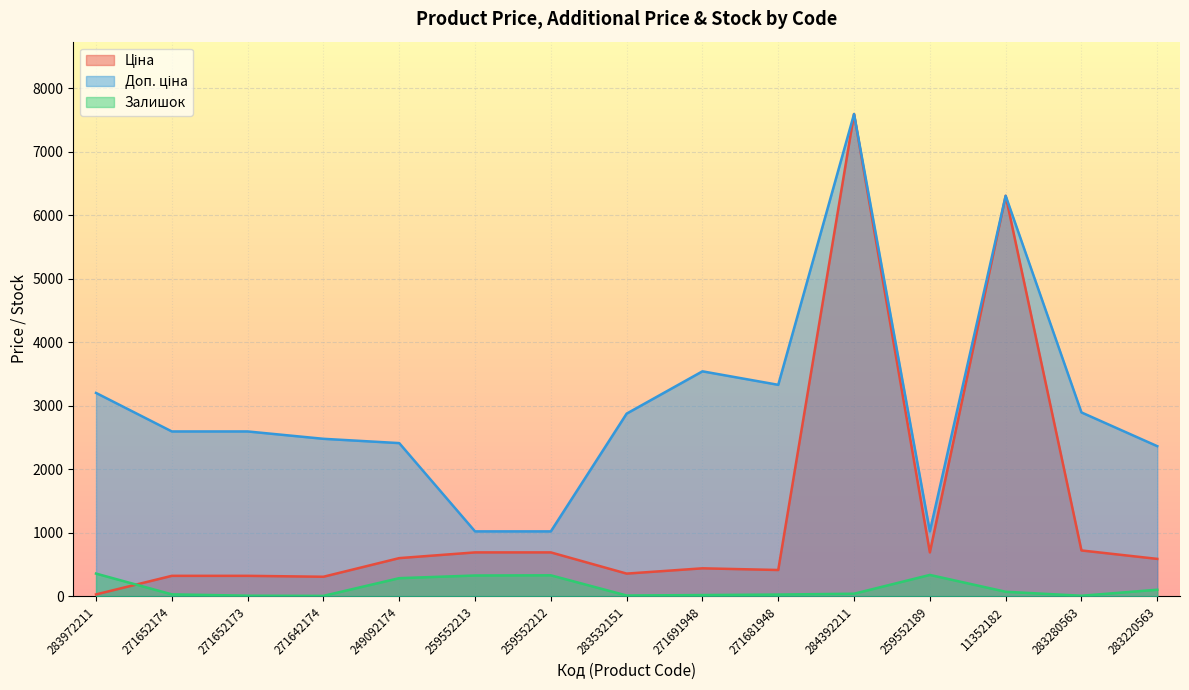

What is the label of the 12th point from the right?

271642174